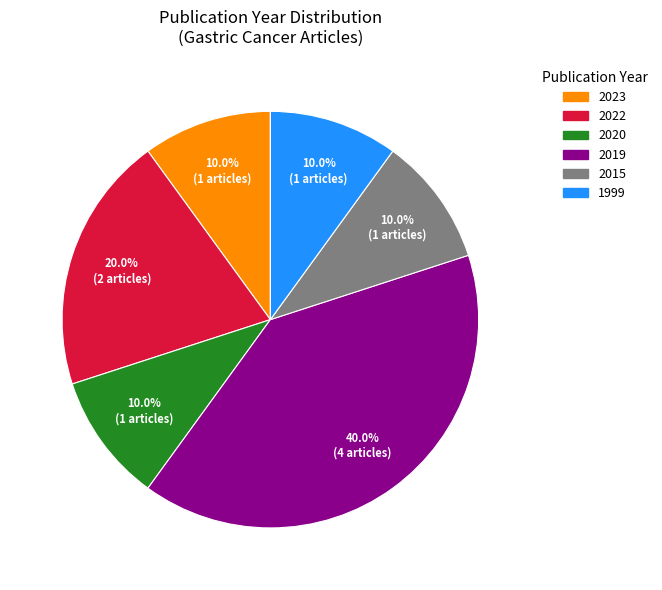

Is there a majority slice in this chart?

No